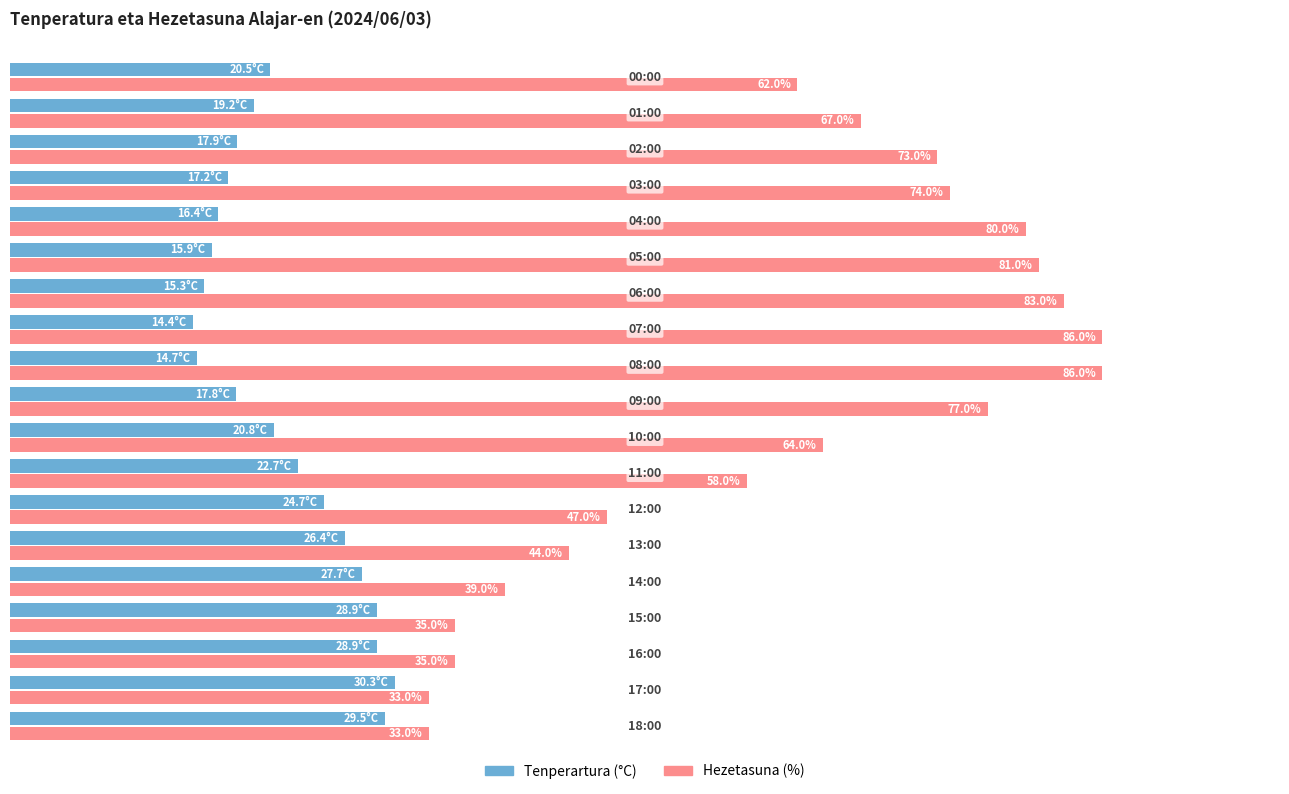

Which series has the largest range (max minus min)?

Hezetasuna (%)